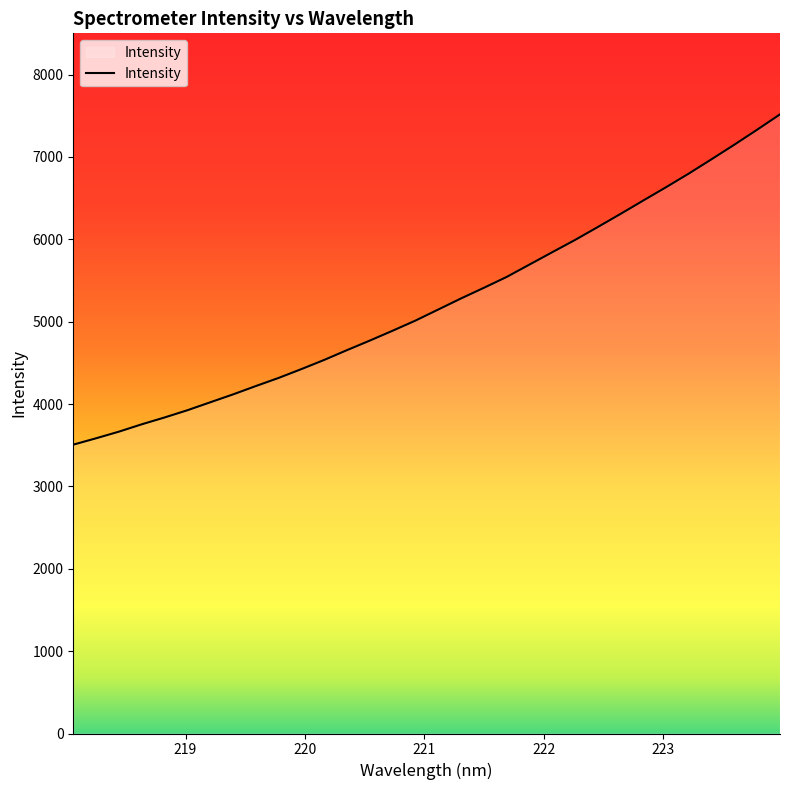

What is the sum of all values?

167461.3